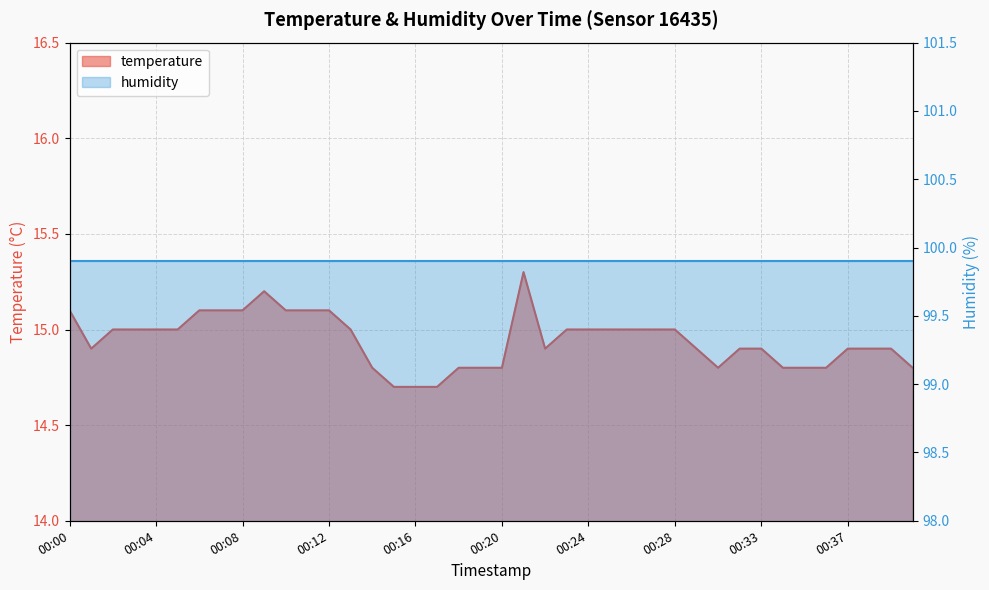

At which label does the data first exceed 15?

00:00